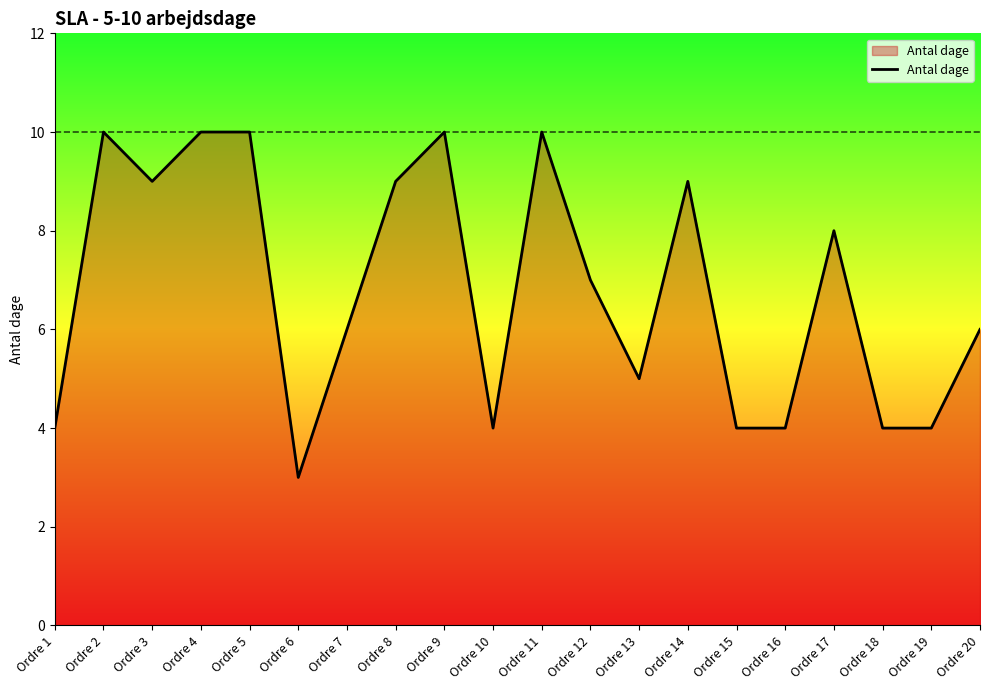

Which has a higher value, Ordre 10 or Ordre 12?

Ordre 12